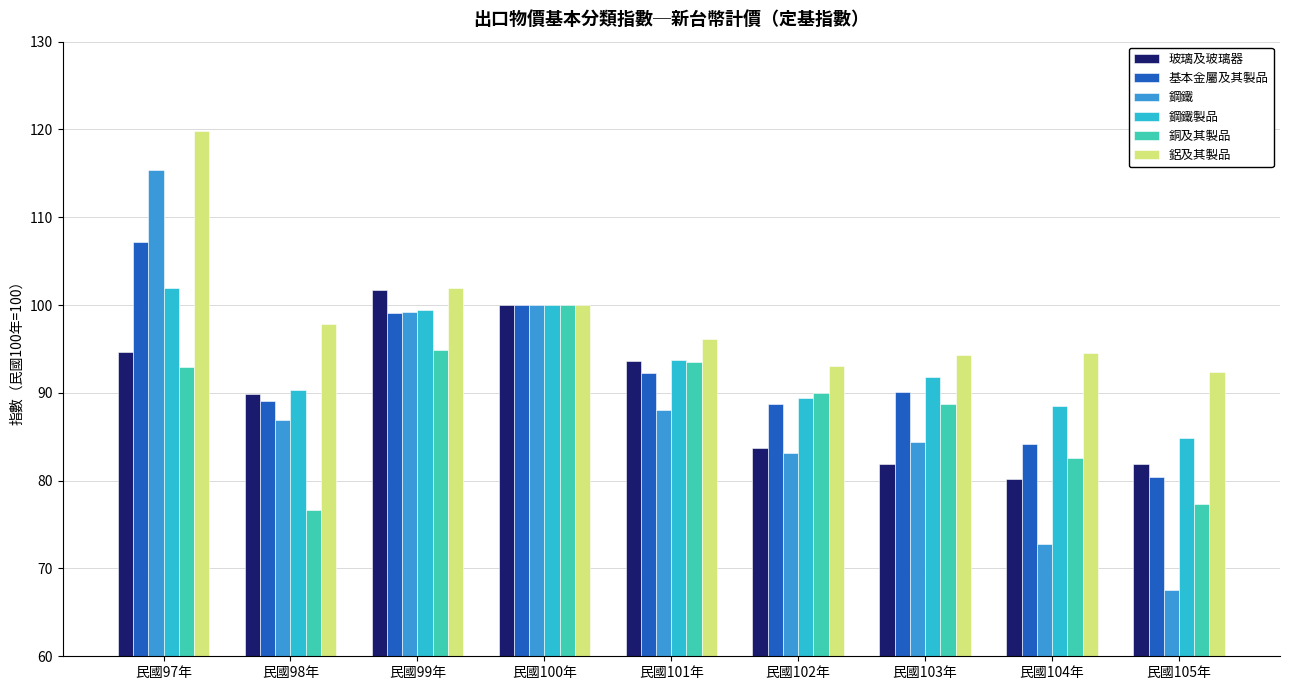

What is the difference between the highest and lowest values at 民國102年?

9.9